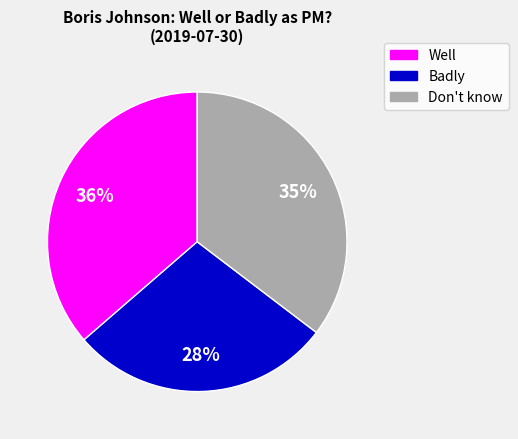

Which slice is the smallest?

Badly